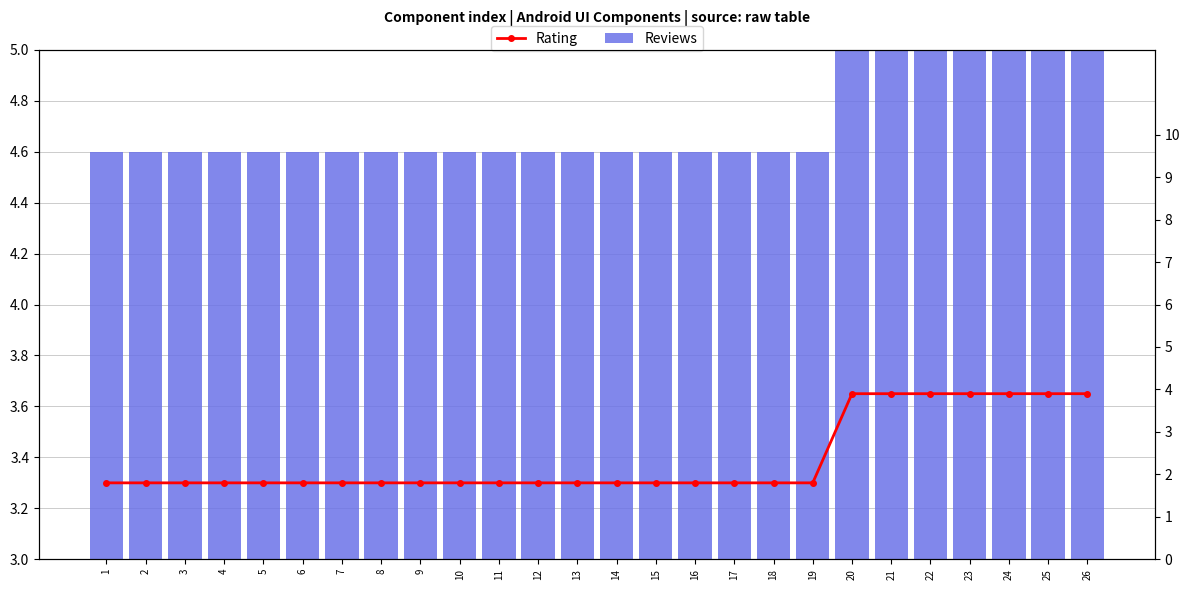

What is the total value across all series at 8?

9.5